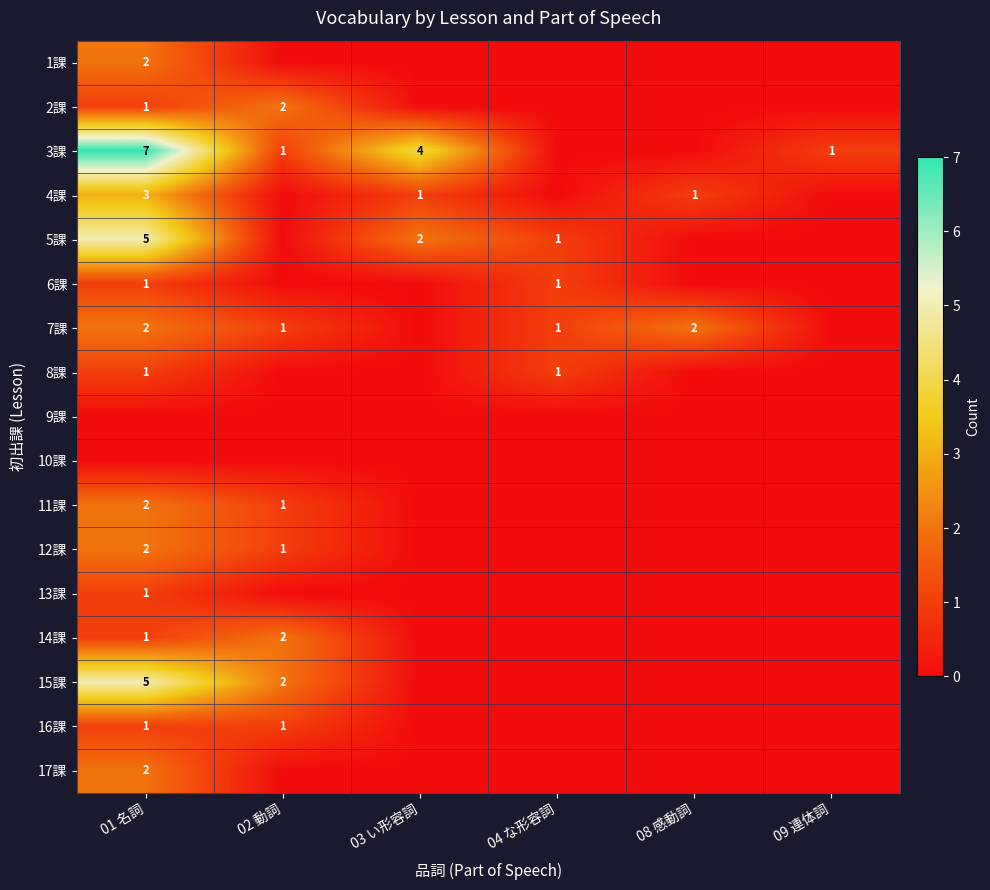

The 1課 series shows 1 at 01 名詞. True or false?

False